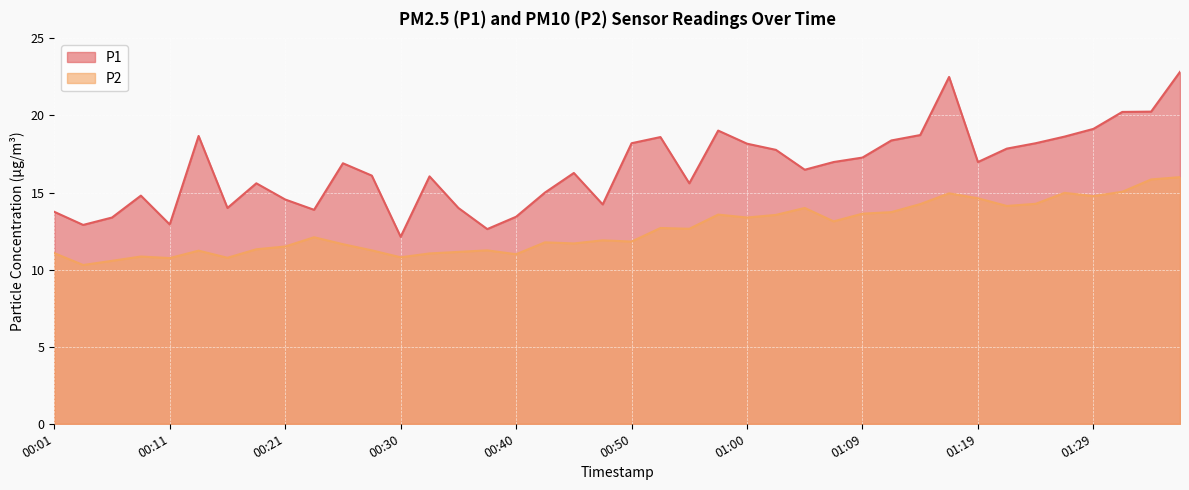

Between 00:33 and 01:17, which is larger?

01:17